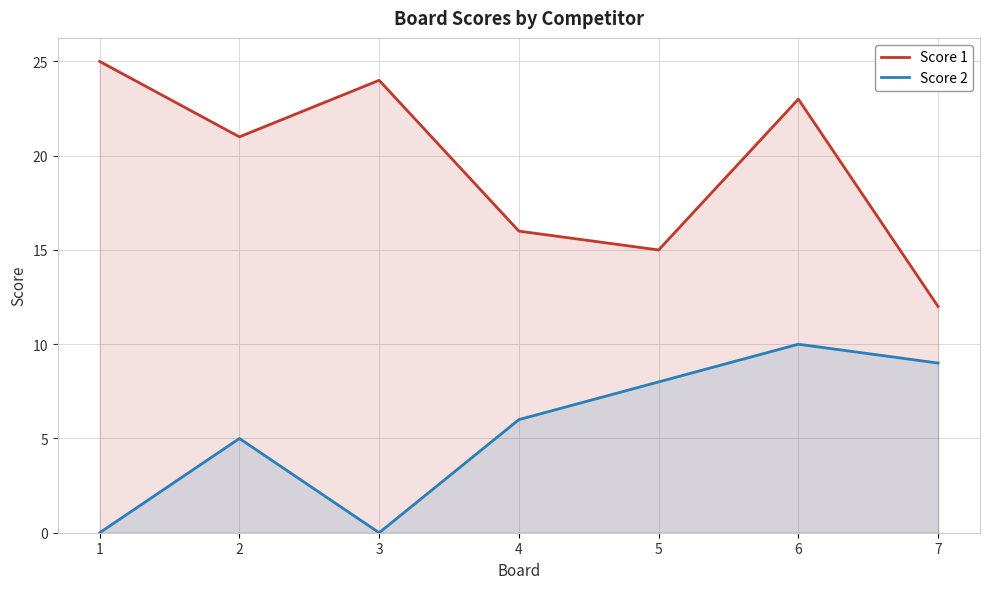

What is the difference between the Score 2 values at 6 and 2?

5